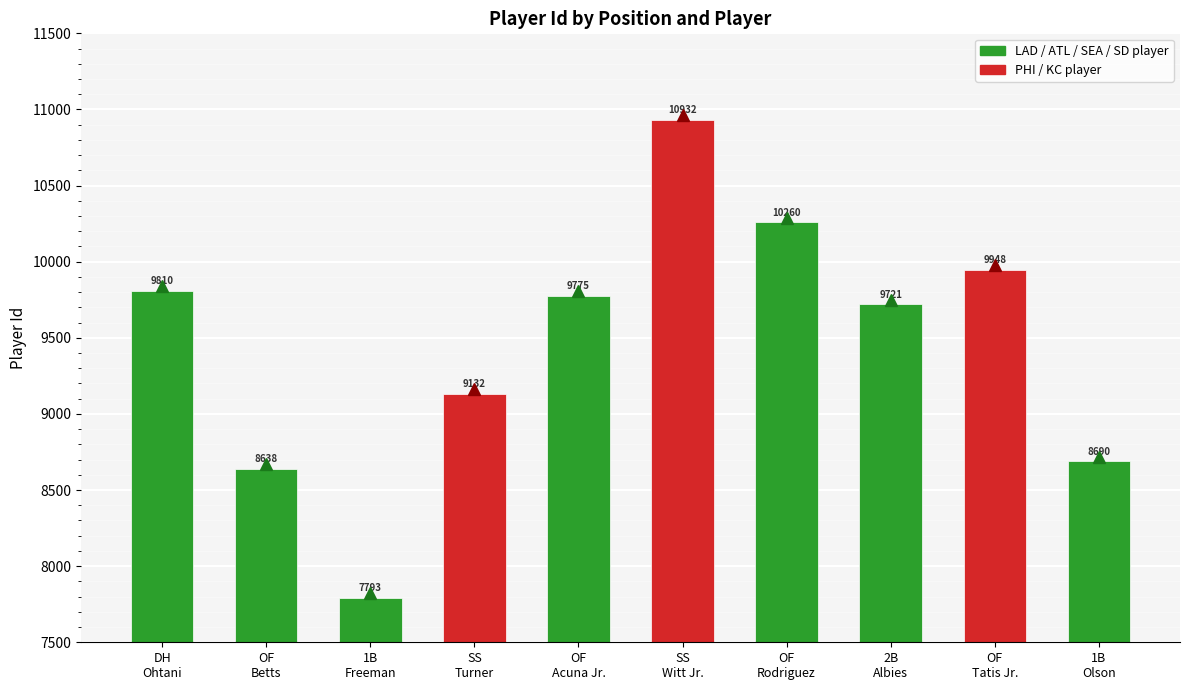

How many distinct data groups are displayed?

1